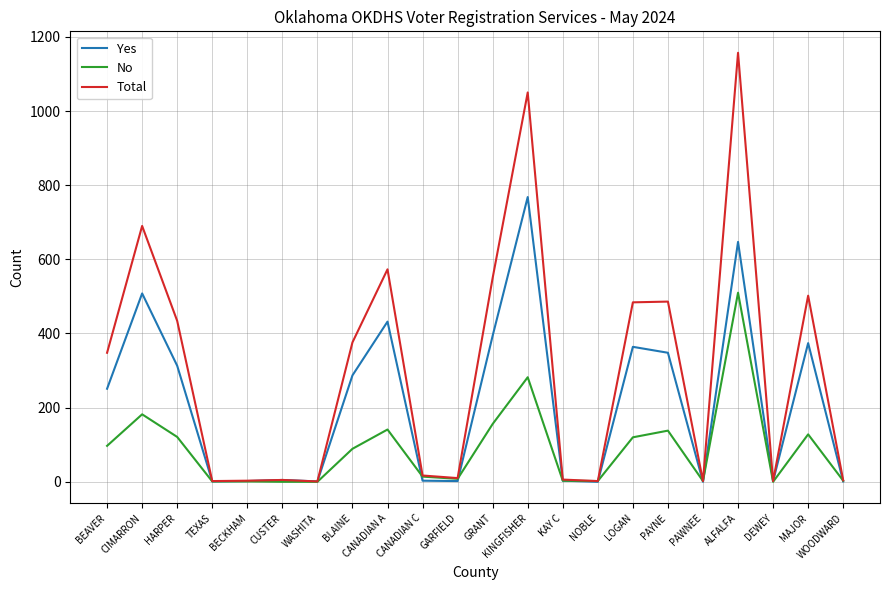

List the series in order of their overall mean, lowest first.

No, Yes, Total